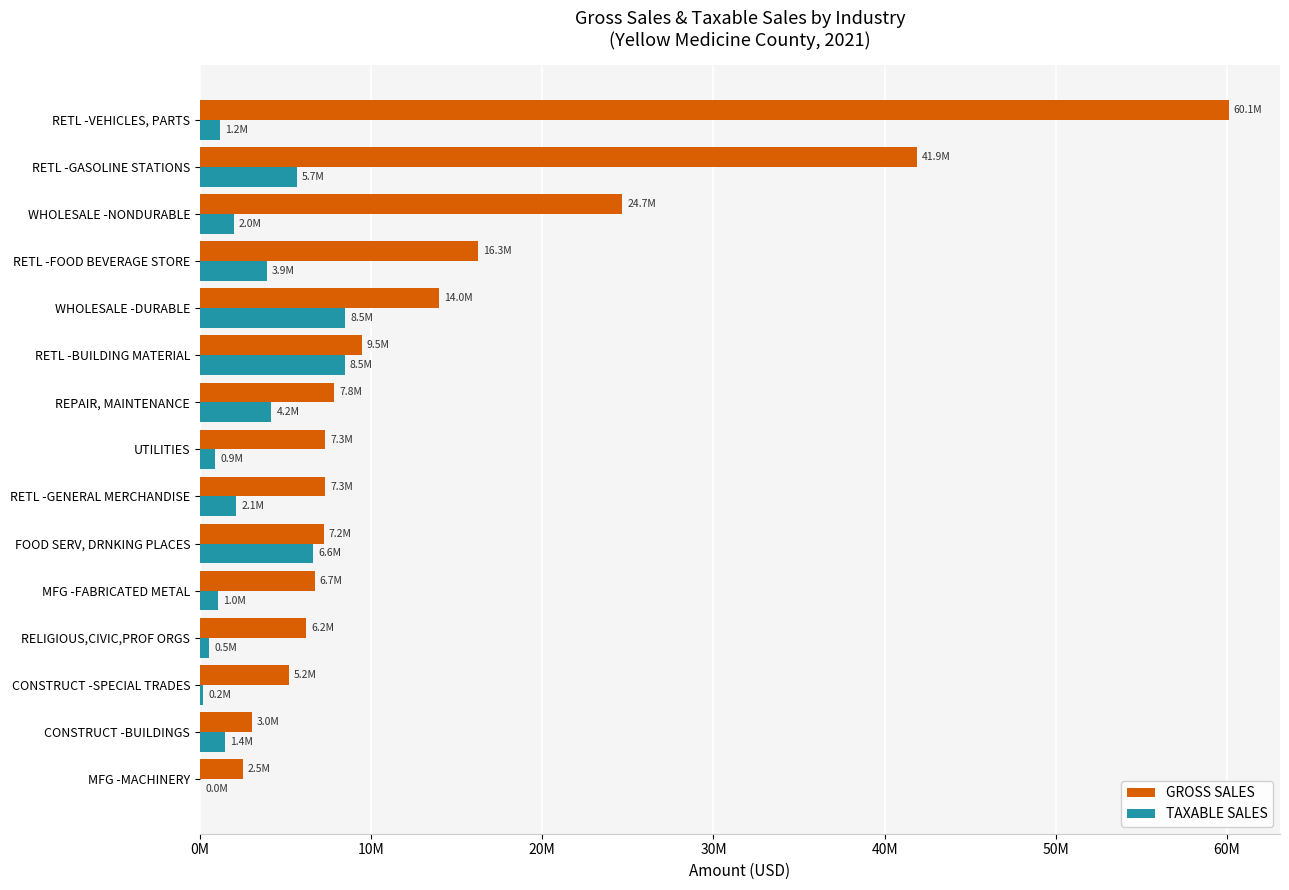

What is the value of the TAXABLE SALES bar at the 14th from the left?

5651978